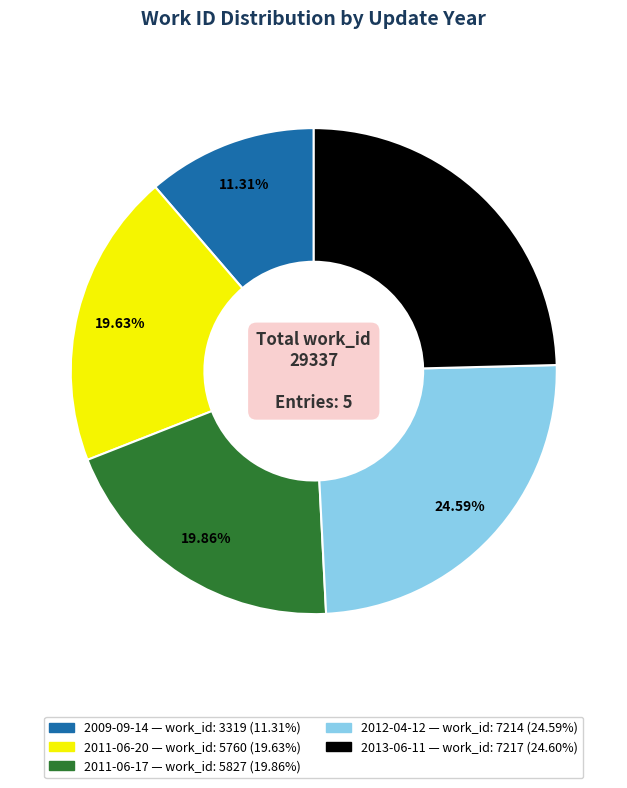

What is the ratio of the value at 2009-09-14 to the value at 2011-06-17?

0.6